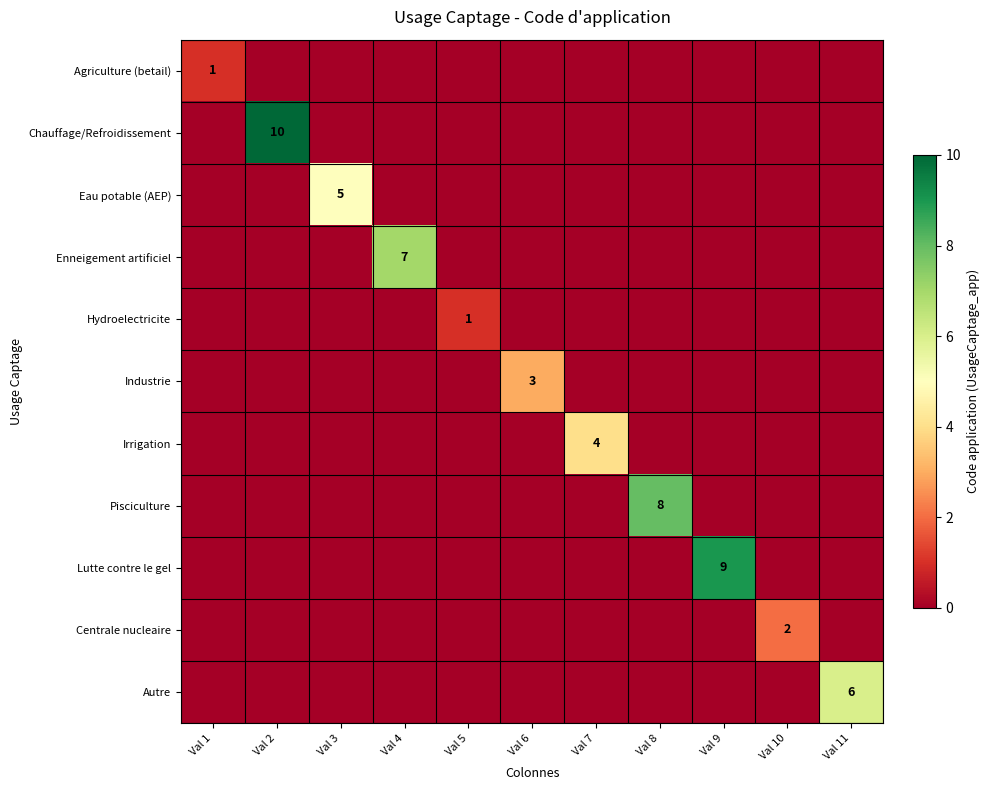

How many data points does each series have?

11